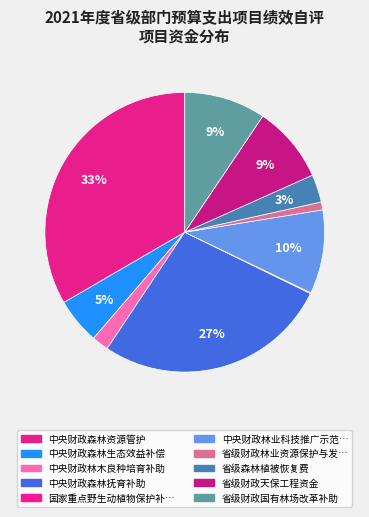

How many slices are in this pie chart?

10